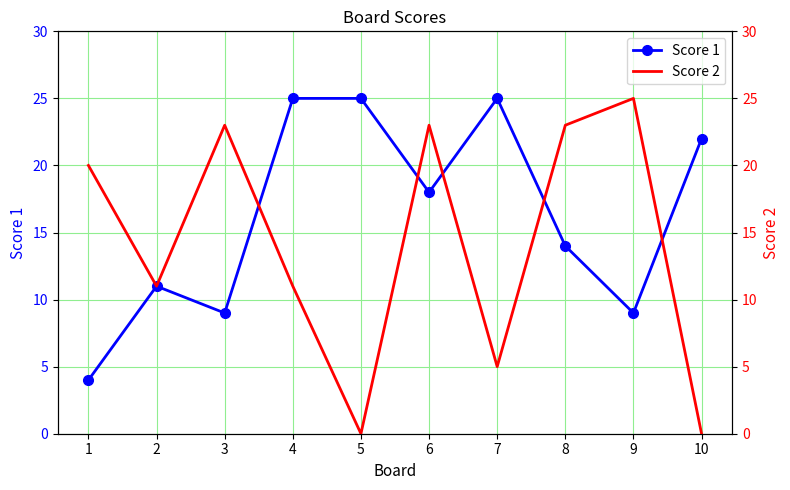

How many intersections are there between Score 1 and Score 2?

5